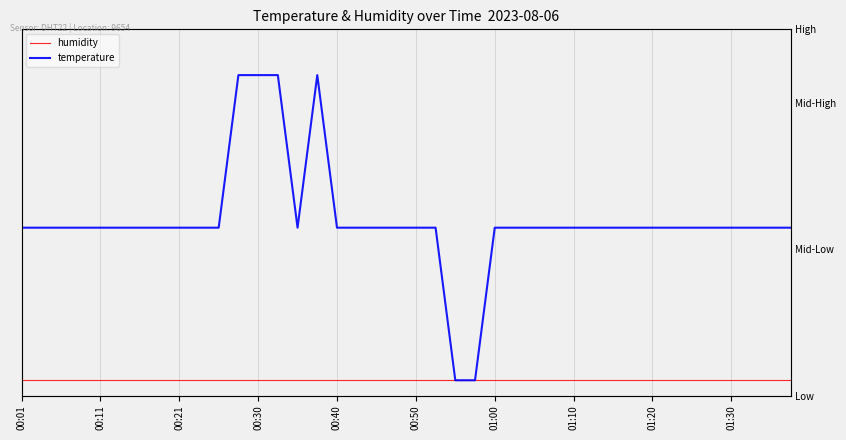

Which series has the largest total across all categories?

temperature